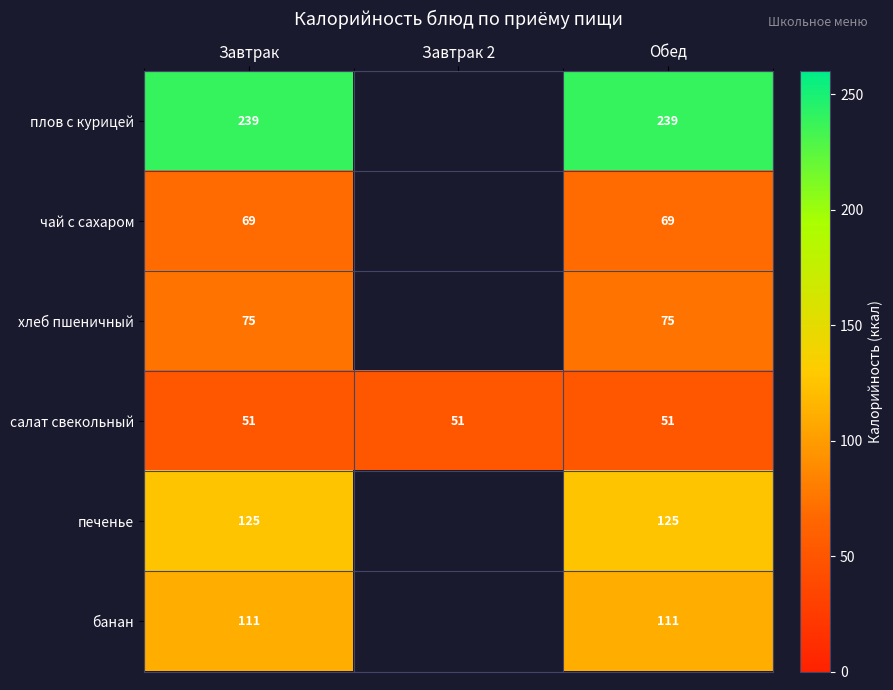

Is it true that салат свекольный equals 84.2 at Завтрак?

False